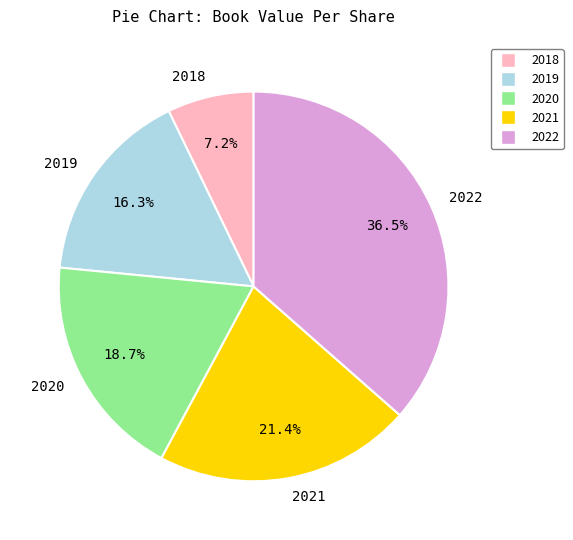

To the nearest percent, what is the difference between the largest and smallest slice percentages?

29%